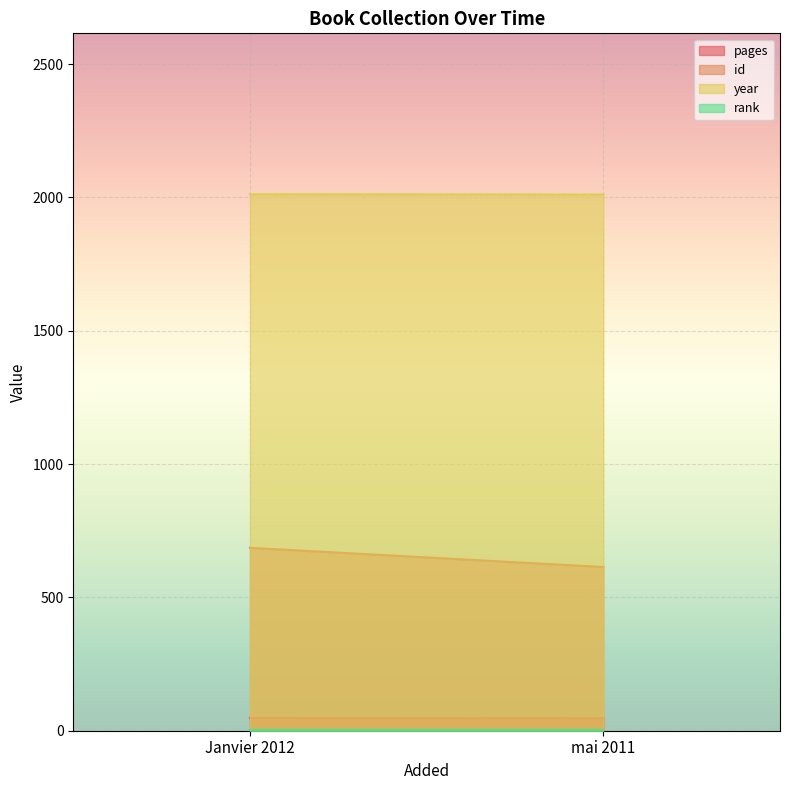

At how many categories does at least one series exceed 47?

2